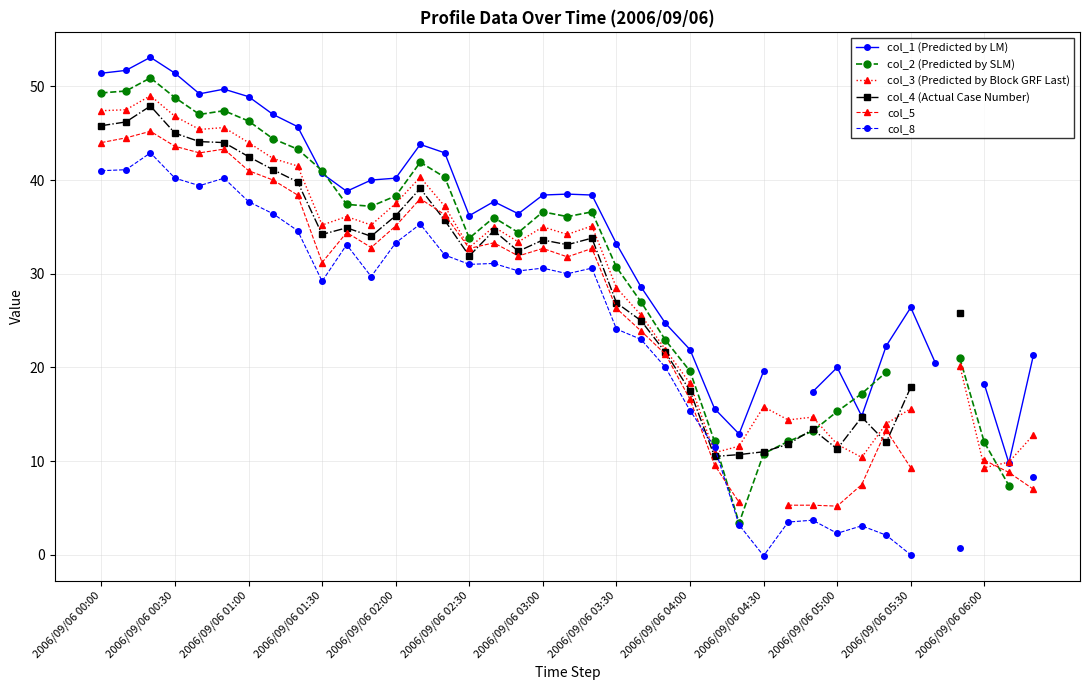

In col_5, how many points are lower than both neighbors (excluding endpoints)?

7